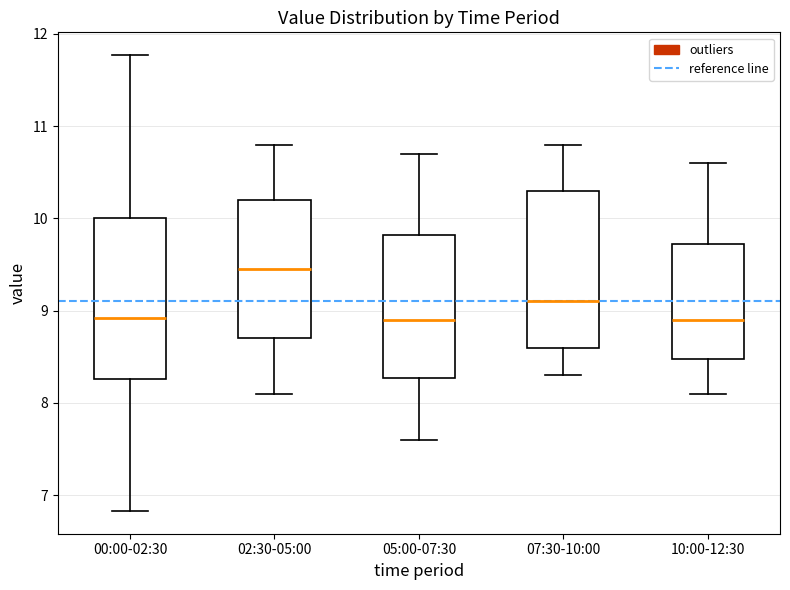

Reading left to right, transcribe this box plot: for each box, give where its median line is, the range the box spans, and where its two whiskers end, as read against the y-axis. The values are not printed on the chart, so give them approximately, as read against the axis.

00:00-02:30: median 8.9, box 8.3 to 10.0, whiskers 6.8 to 11.8
02:30-05:00: median 9.5, box 8.7 to 10.2, whiskers 8.1 to 10.8
05:00-07:30: median 8.9, box 8.3 to 9.8, whiskers 7.6 to 10.7
07:30-10:00: median 9.1, box 8.6 to 10.3, whiskers 8.3 to 10.8
10:00-12:30: median 8.9, box 8.5 to 9.7, whiskers 8.1 to 10.6